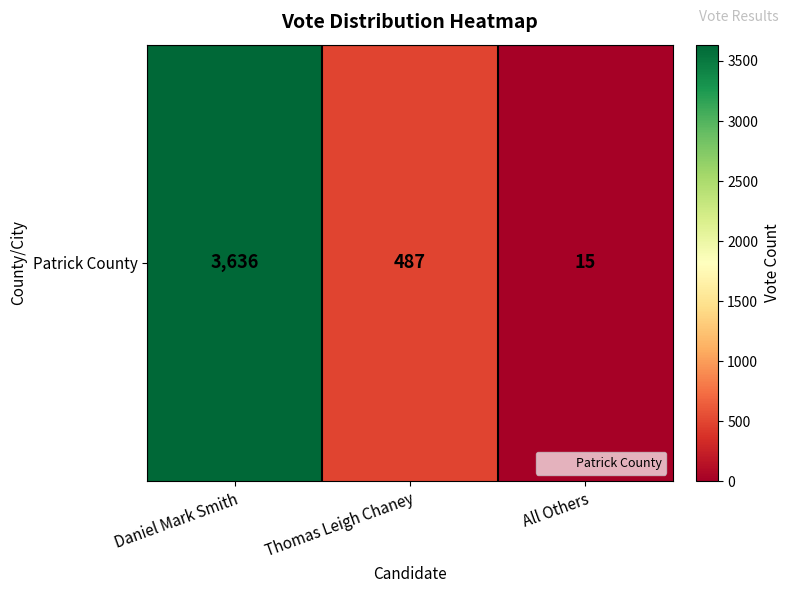

What is the change in value from Thomas Leigh Chaney to All Others?

-472